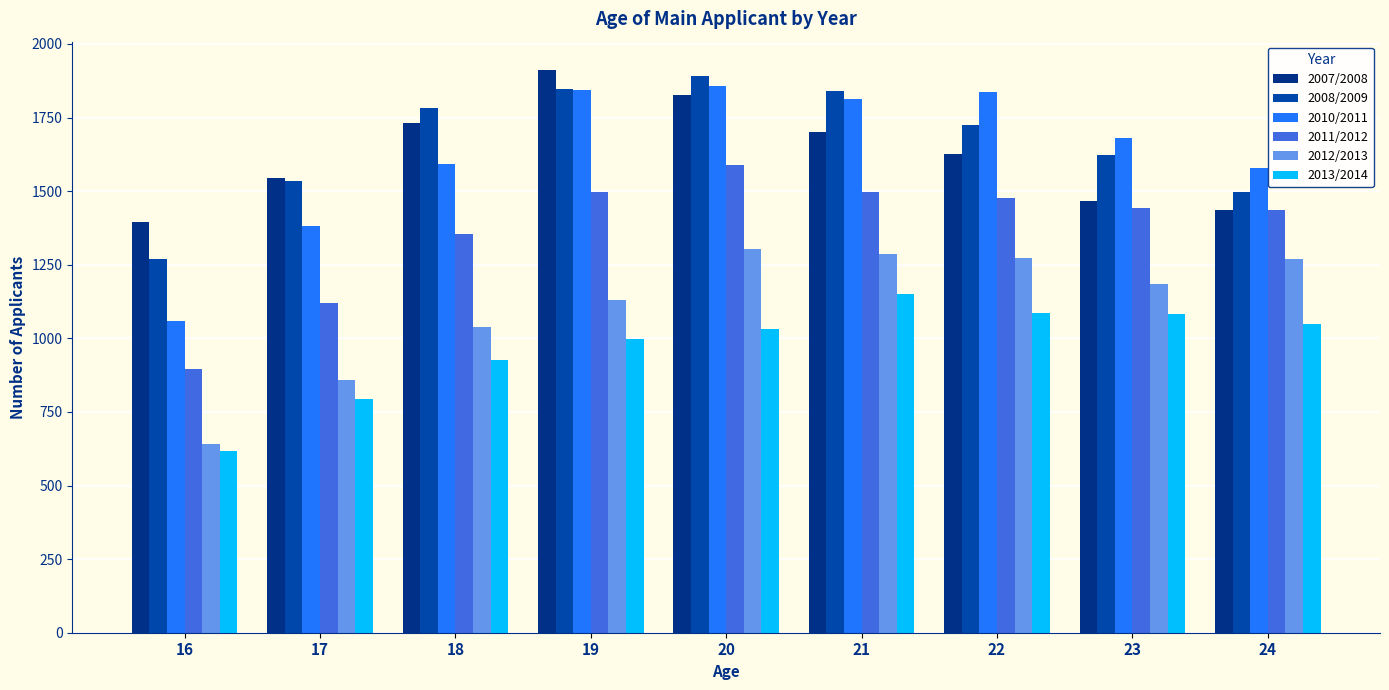

Read the 2012/2013 value at 23, to the nearest 50.

1200